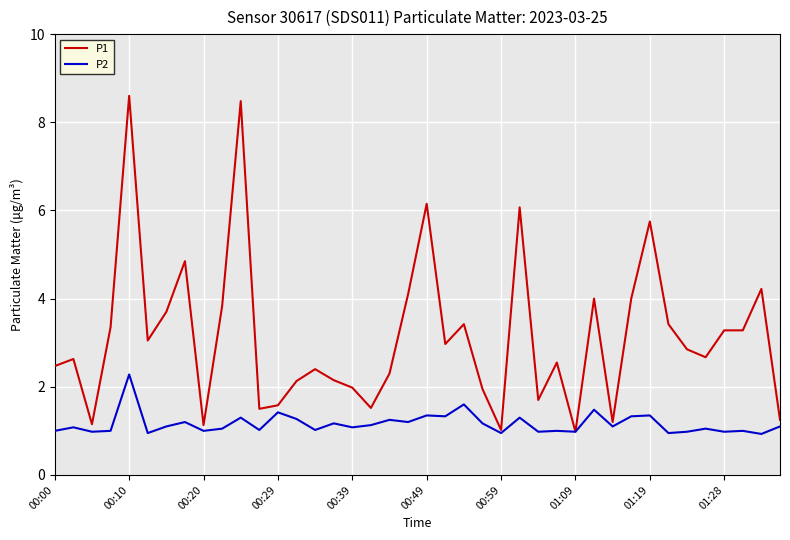

Which series has the largest total across all categories?

P1